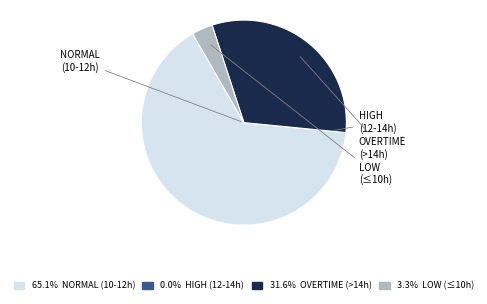

Does any single category account for the majority?

Yes